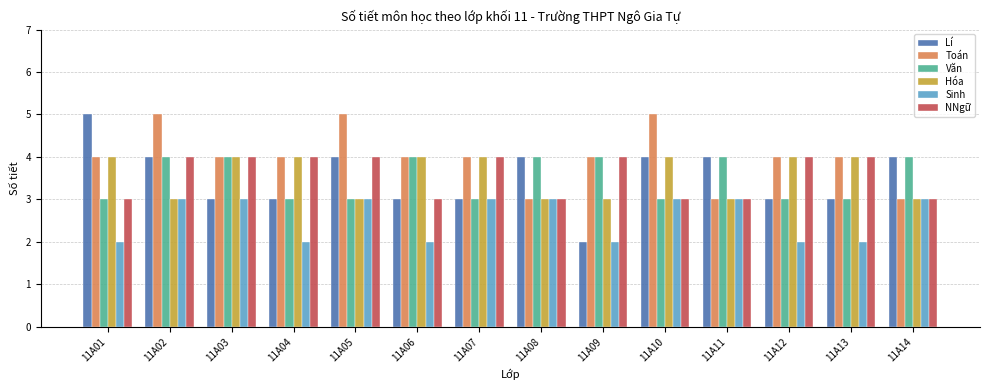

What is the value of the Lí bar at the 3rd from the left?

3